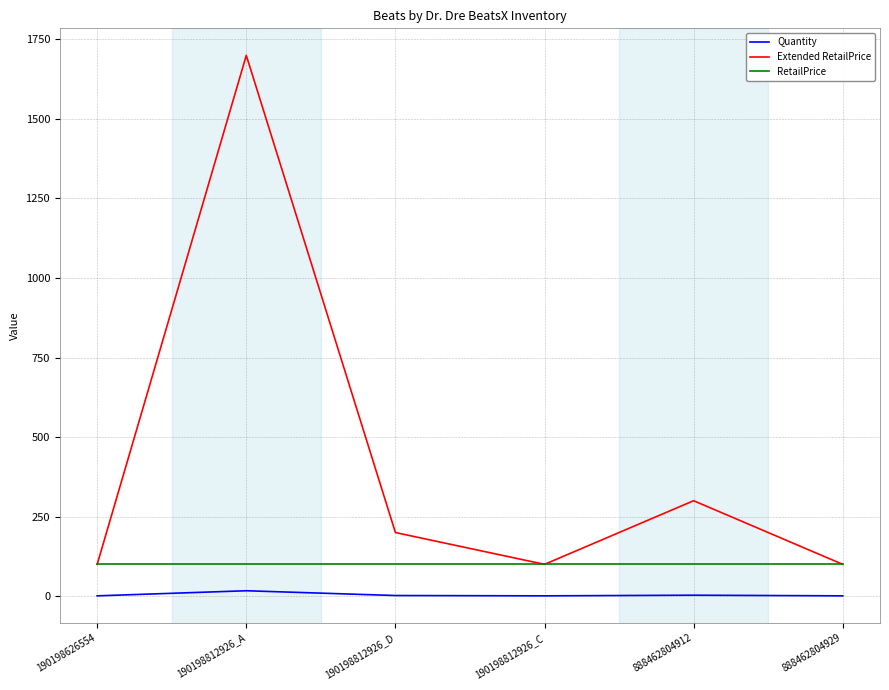

What is the minimum value for RetailPrice?

100.0